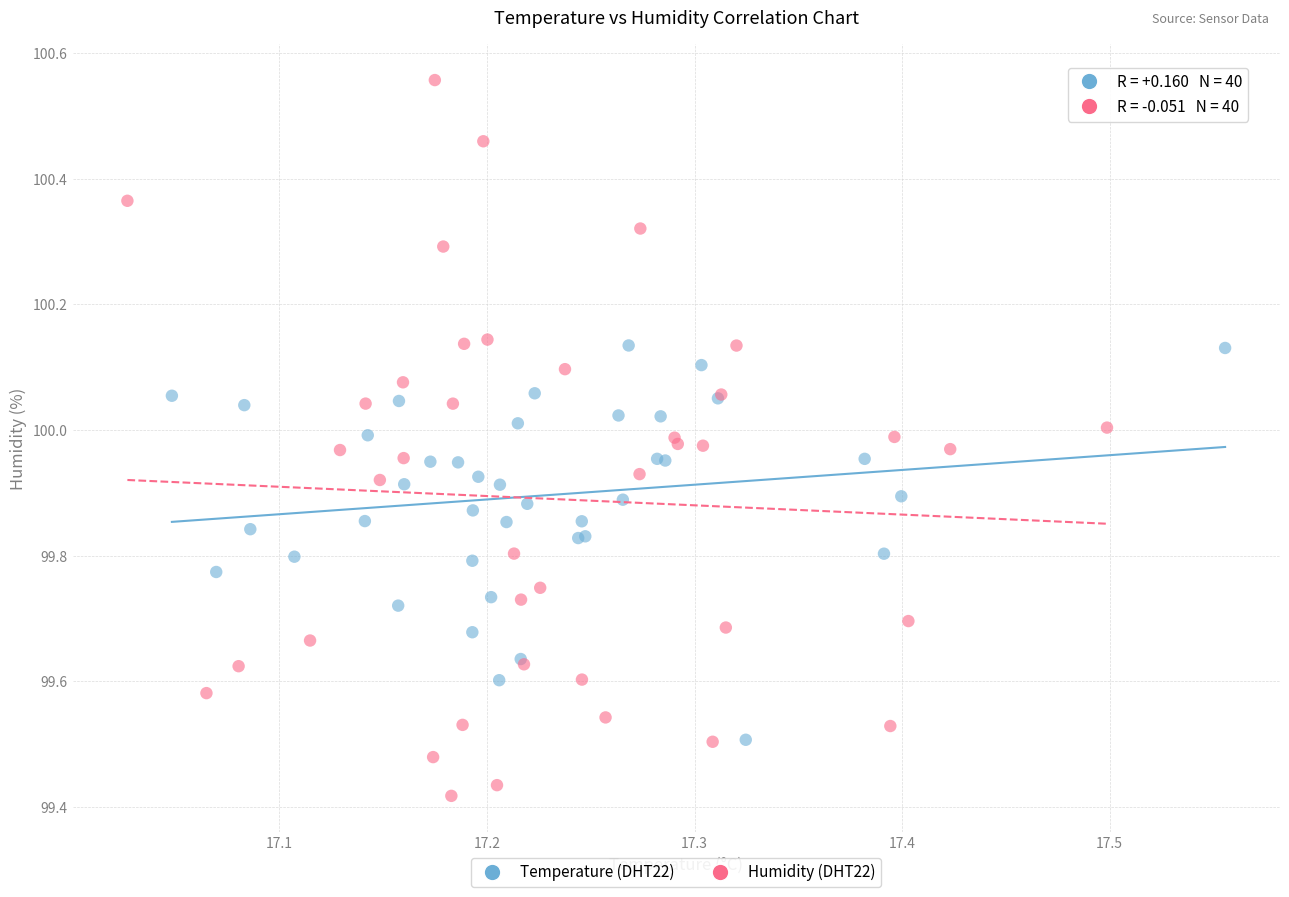

Which series contains the lowest Y value?

Humidity (DHT22)